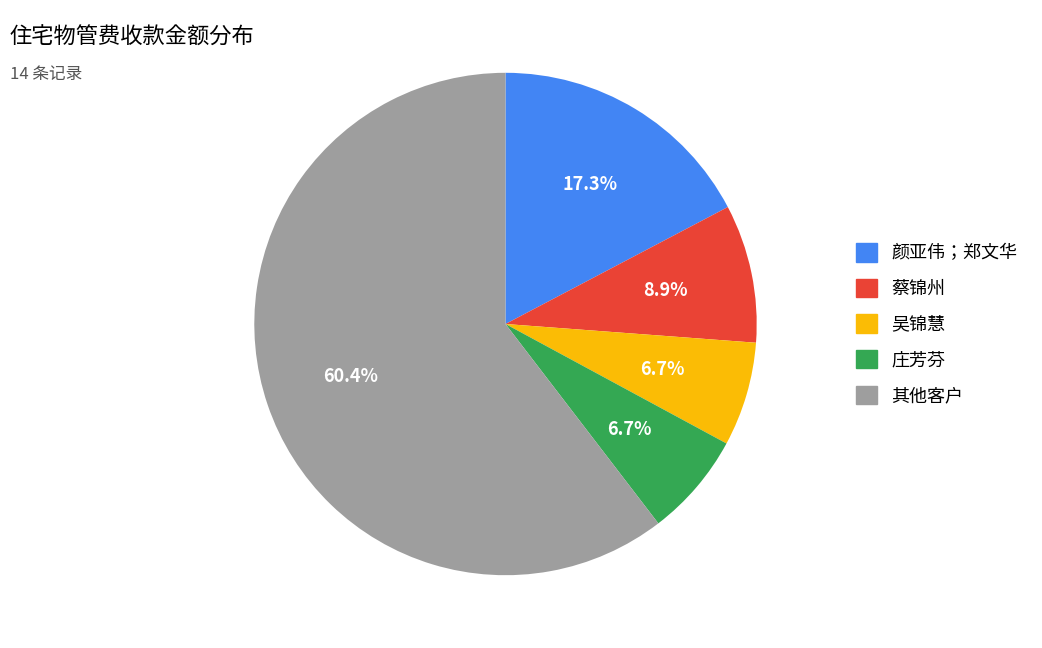

Does any single category account for the majority?

Yes